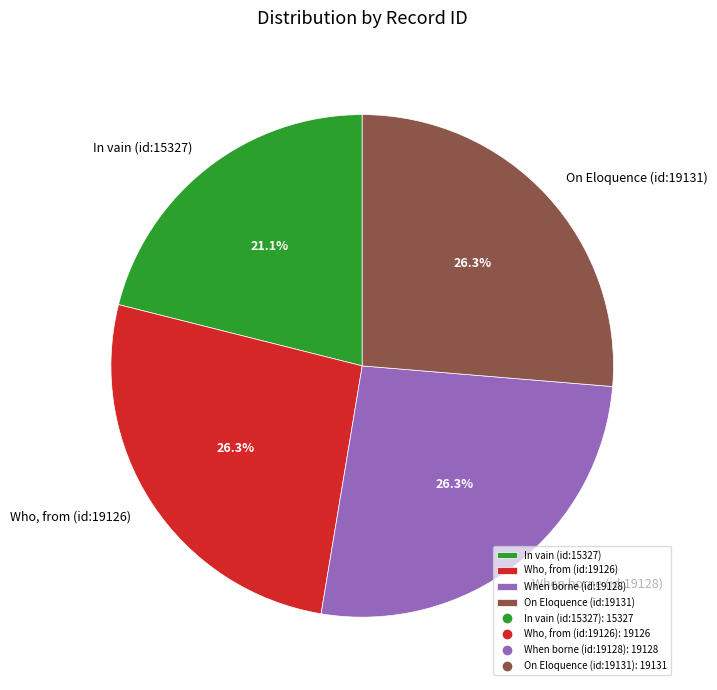

Which category has the smallest portion of the pie?

In vain (id:15327)